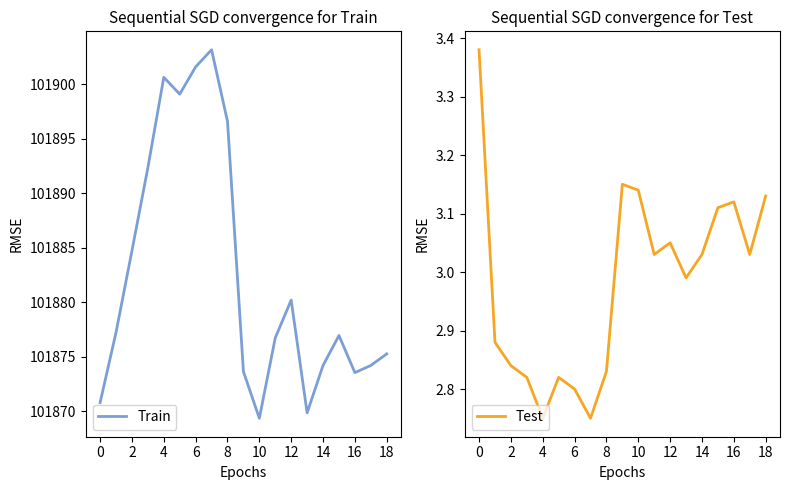

What is the highest value of the Train series?

101903.2